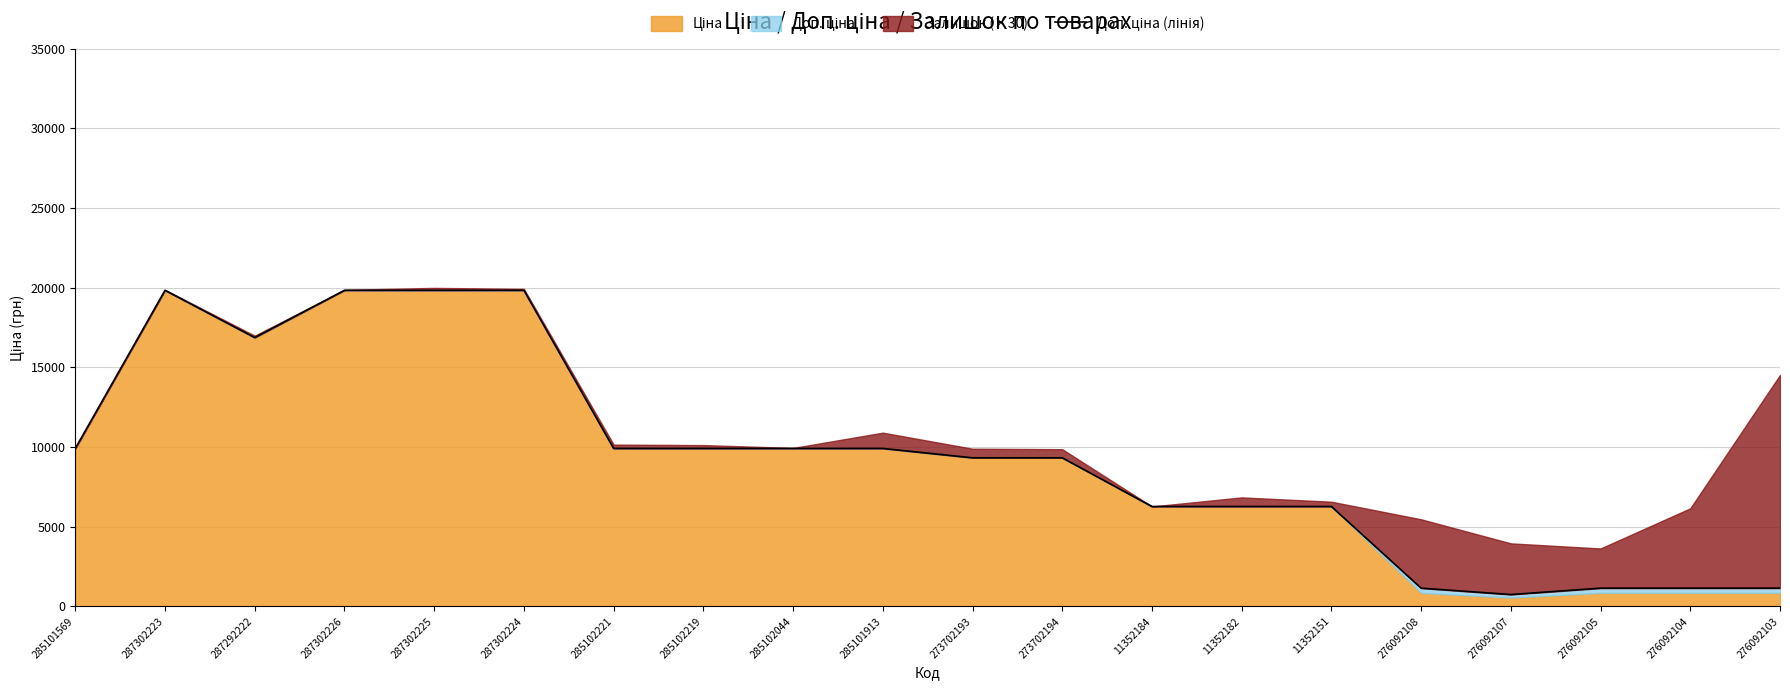

How many lines are shown in the chart?

1